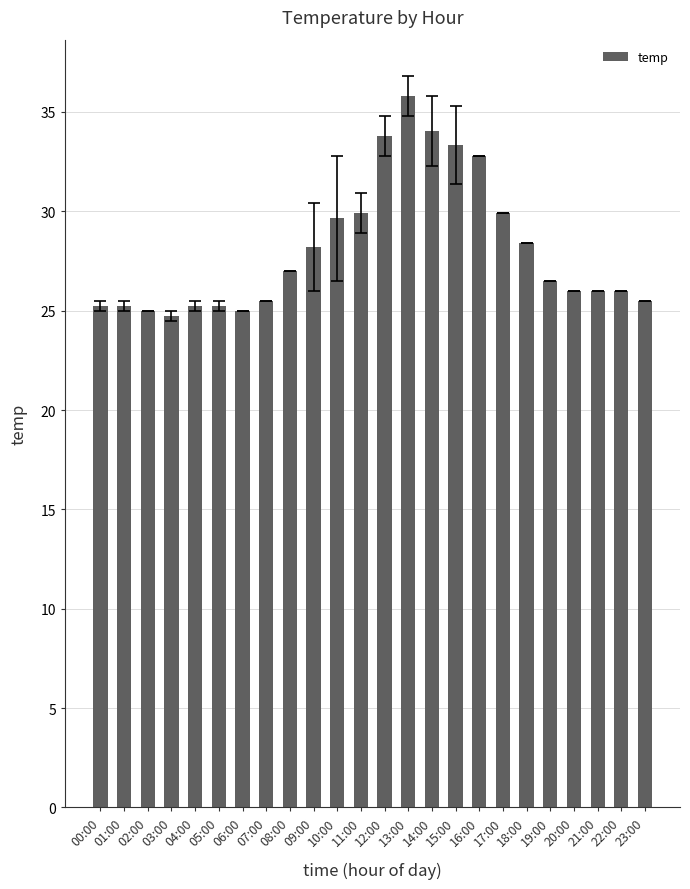

At which category does the chart reach its peak across all series?

13:00